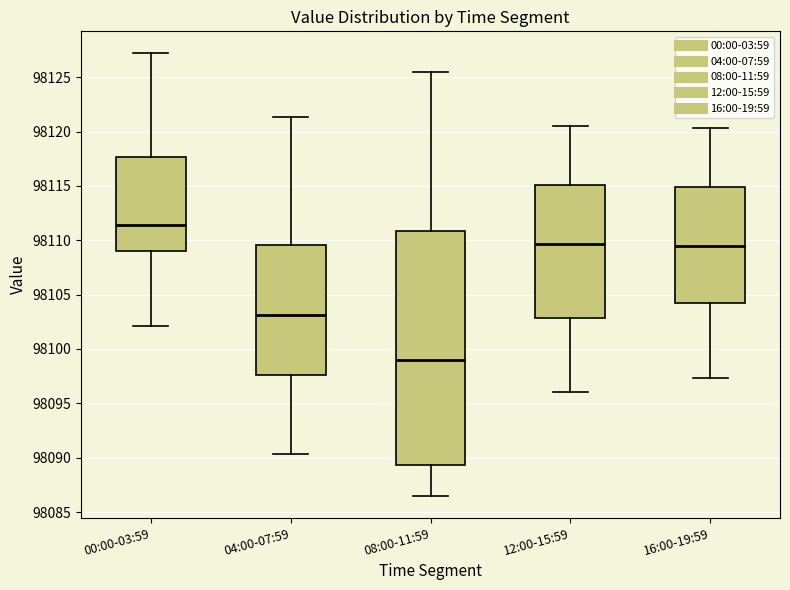

Reading left to right, read every box against the y-axis: the position of its median line, the range the box covers, and the ends of its whiskers. The values are not printed on the chart, so give them approximately, as read against the axis.

00:00-03:59: median 98111.5, box 98109.0 to 98117.5, whiskers 98102.0 to 98127.0
04:00-07:59: median 98103.0, box 98097.5 to 98109.5, whiskers 98090.5 to 98121.5
08:00-11:59: median 98099.0, box 98089.5 to 98111.0, whiskers 98086.5 to 98125.5
12:00-15:59: median 98109.5, box 98103.0 to 98115.0, whiskers 98096.0 to 98120.5
16:00-19:59: median 98109.5, box 98104.0 to 98115.0, whiskers 98097.5 to 98120.5